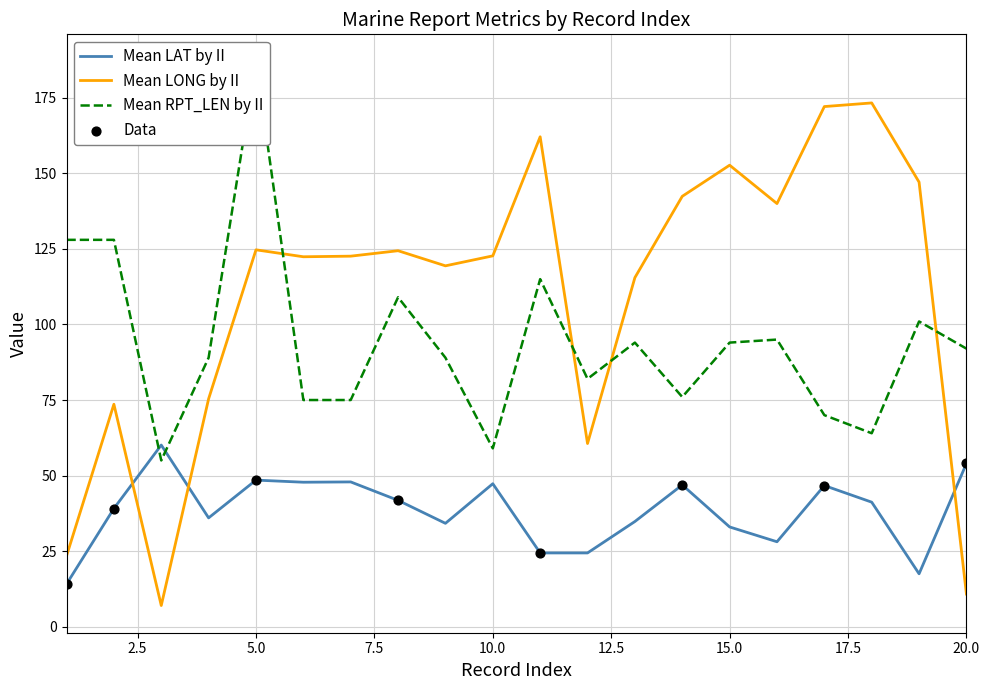

Which series has the largest Y range (max minus min)?

Mean LONG by II